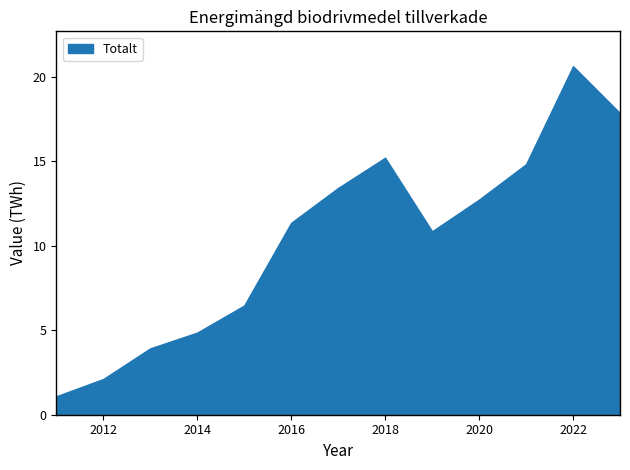

What is the maximum value shown in the chart?

20.6